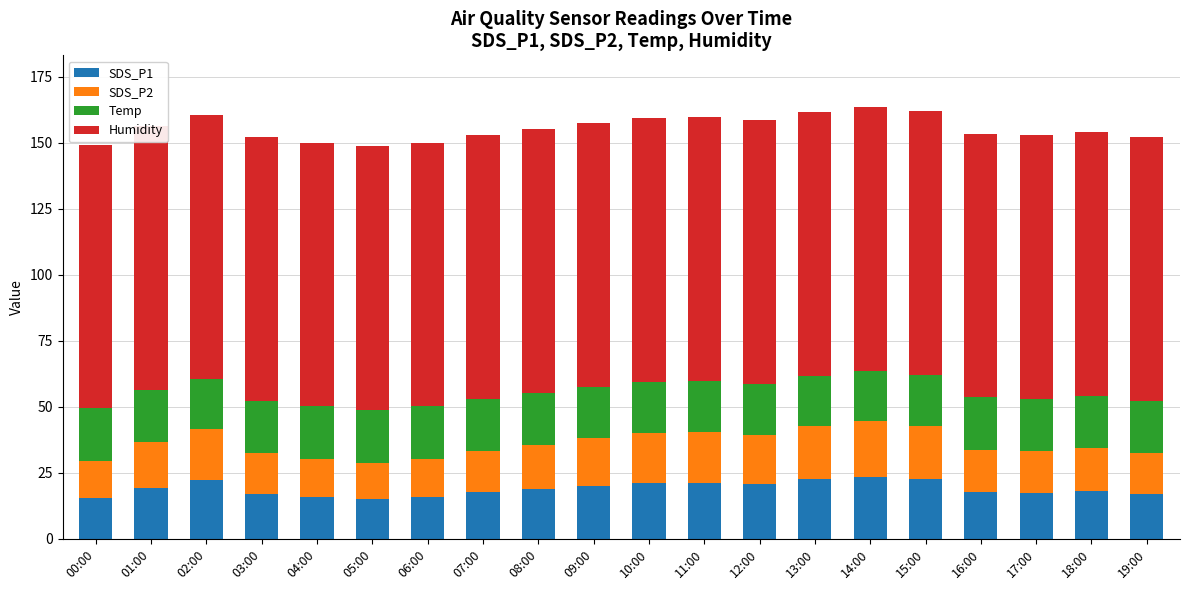

What is the difference between the highest and lowest values at 07:00?

84.1